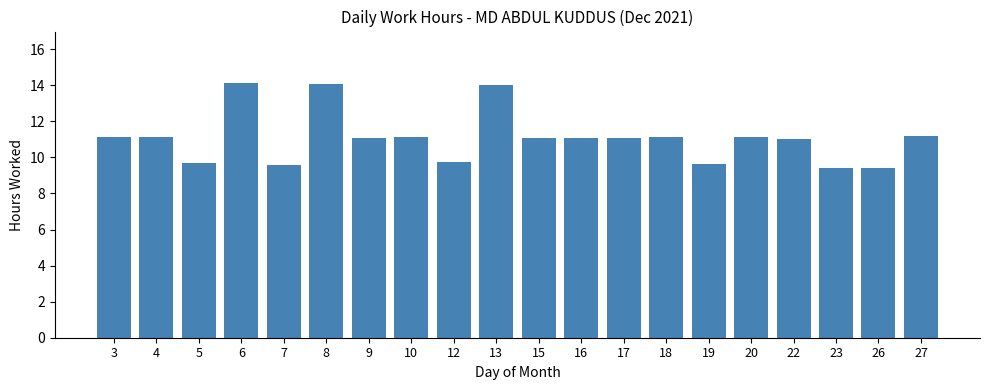

Between 23 and 16, which is larger?

16